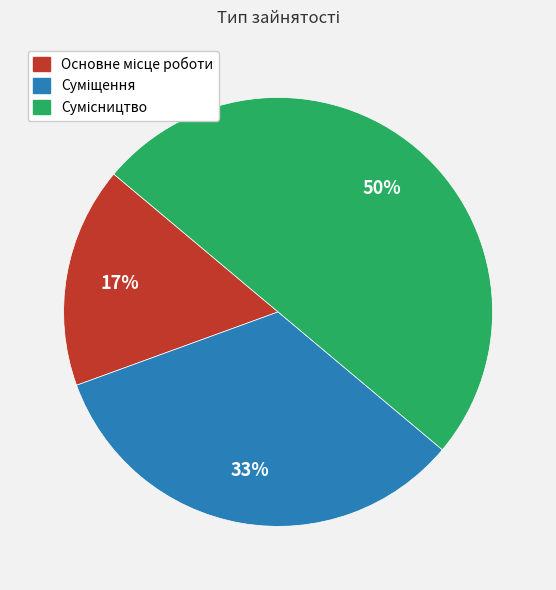

To the nearest percent, what is the average slice percentage?

33%